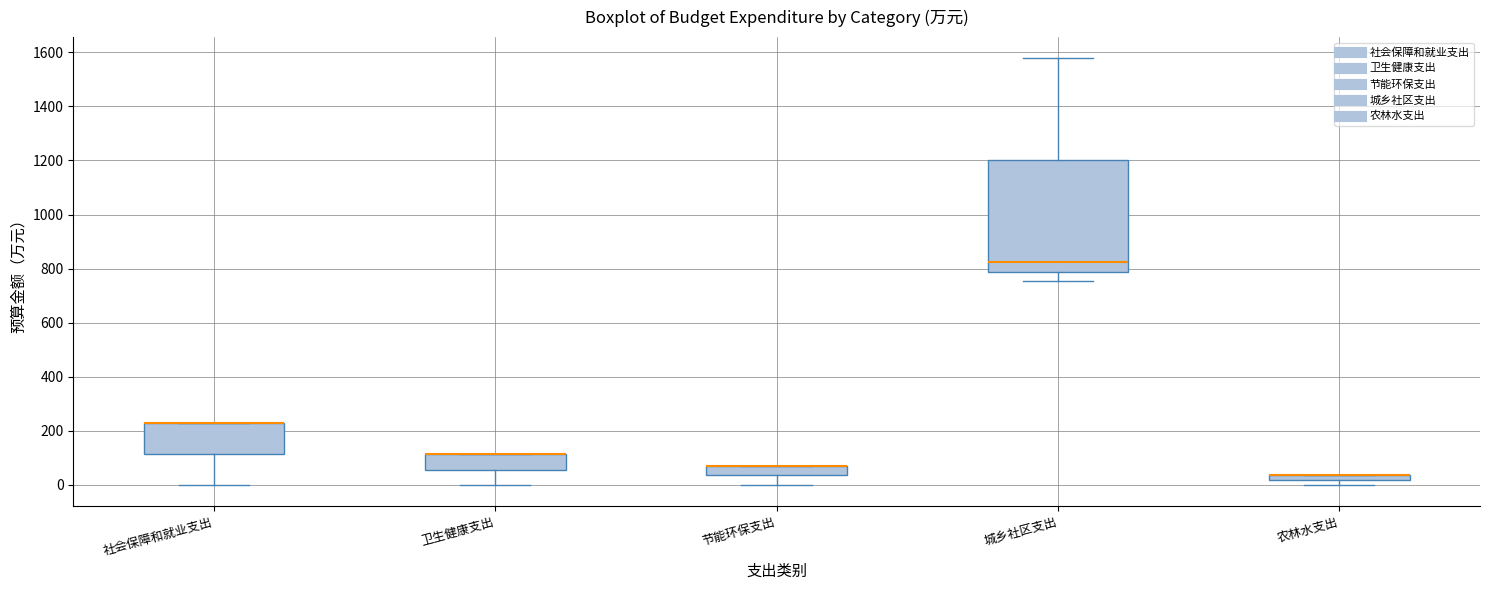

Which box is the tallest, from its lower edge to its upper edge?

城乡社区支出